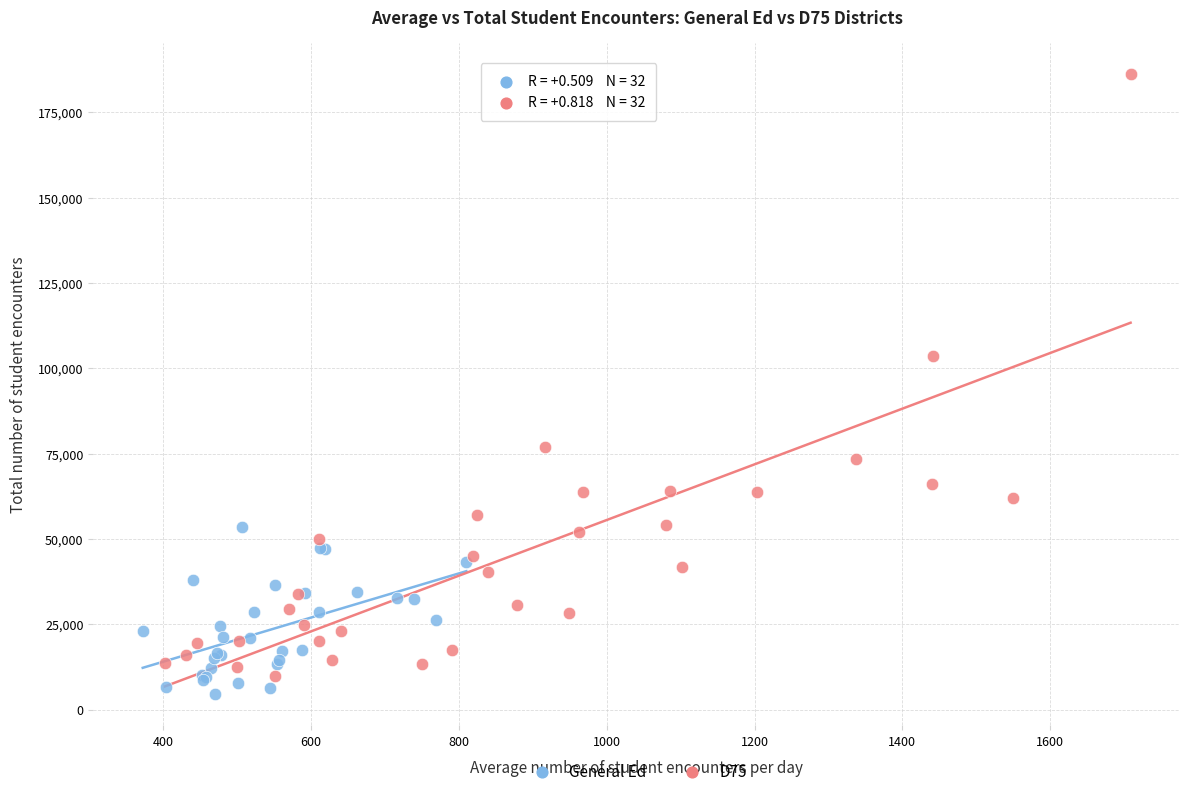

Which series has the widest spread of Y values?

D75